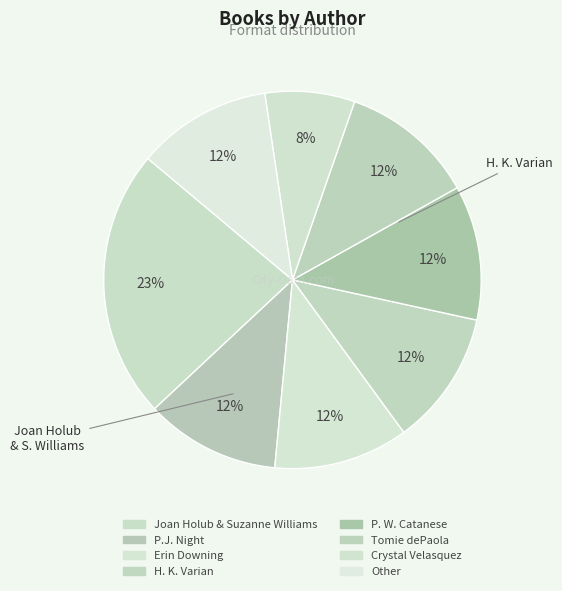

Is there a majority slice in this chart?

No